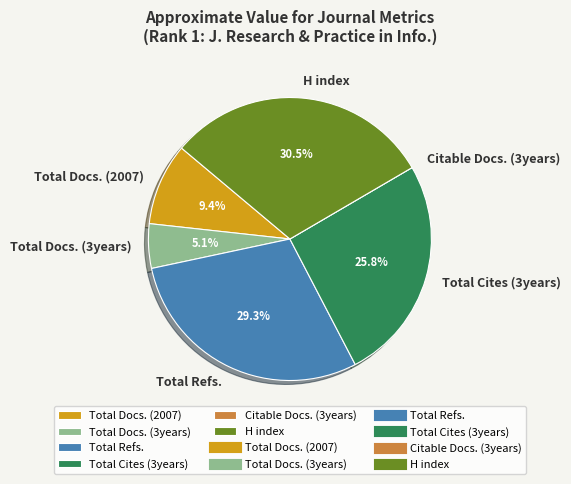

Does Total Refs. account for over 50% of the chart?

No